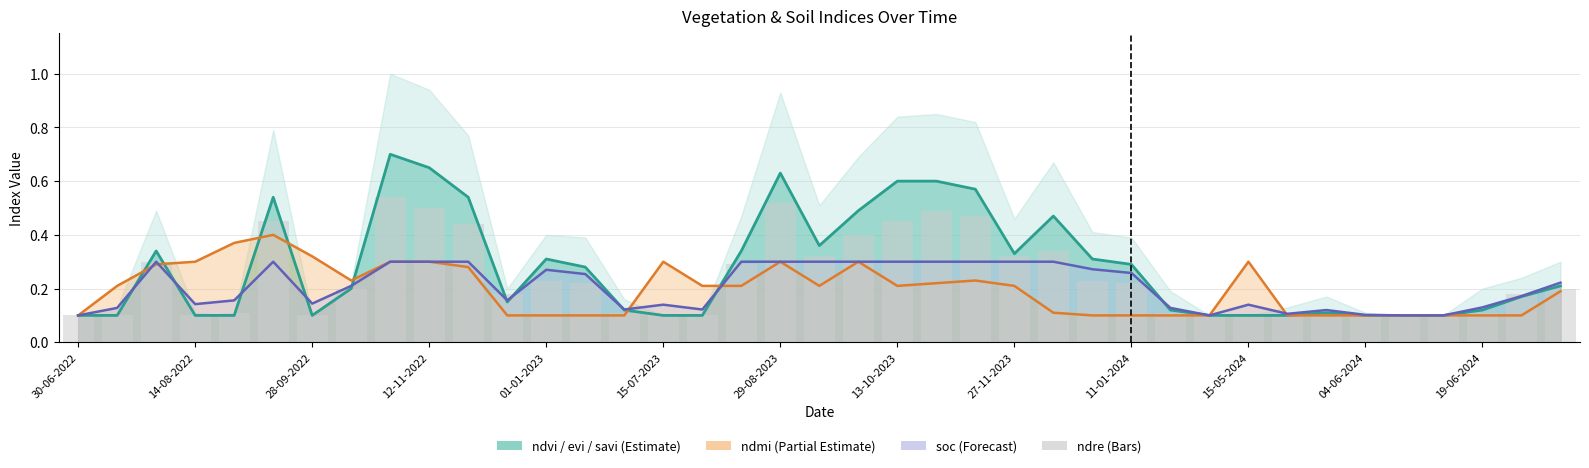

What is the average value of the evi series?

0.3